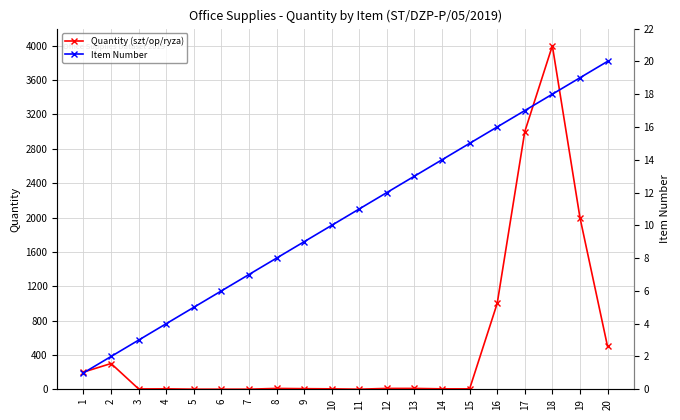

What are all the series names shown in the legend?

Quantity (szt/op/ryza), Item Number